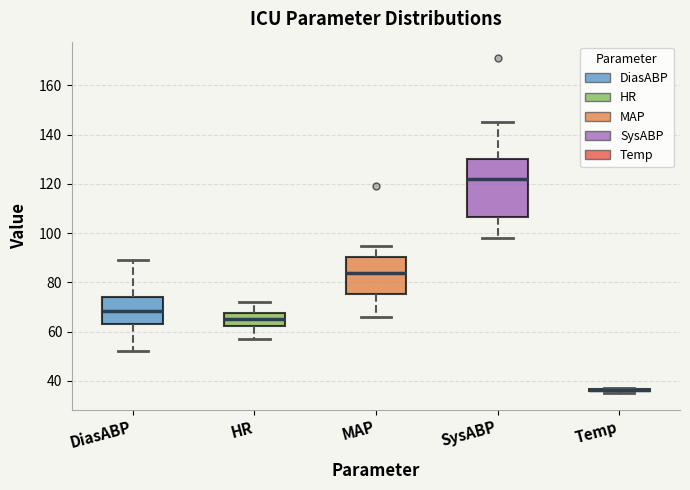

Reading left to right, read every box against the y-axis: the position of its median line, the range the box covers, and the ends of its whiskers. The values are not printed on the chart, so give them approximately, as read against the axis.

DiasABP: median 68, box 64 to 74, whiskers 52 to 90
HR: median 66, box 62 to 68, whiskers 58 to 72
MAP: median 84, box 76 to 90, whiskers 66 to 96
SysABP: median 122, box 106 to 130, whiskers 98 to 146
Temp: box collapsed to a line at 36, whiskers 36 to 38